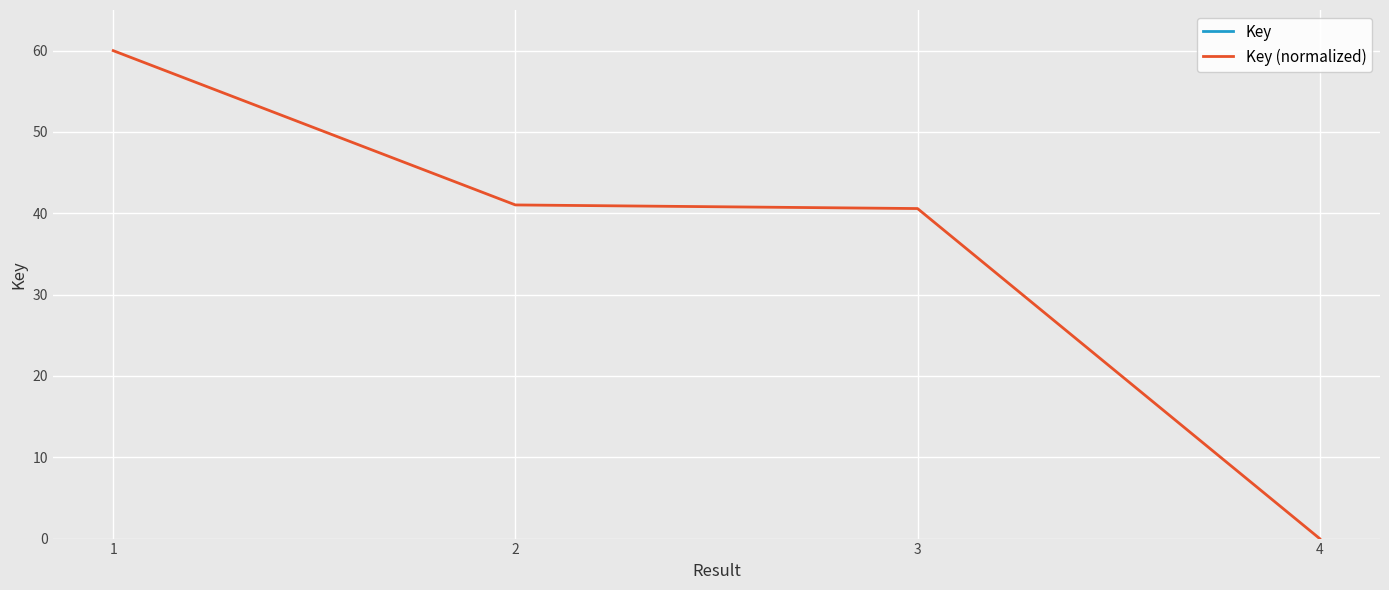

True or false: Key has more than 0 interior local peaks.

False